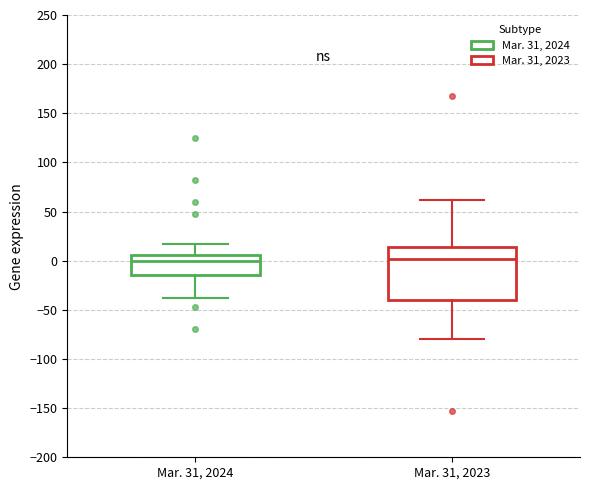

Reading left to right, transcribe this box plot: for each box, give where its median line is, the range the box spans, and where its two whiskers end, as read against the y-axis. The values are not printed on the chart, so give them approximately, as read against the axis.

Mar. 31, 2024: median 0, box -15 to 5, whiskers -40 to 15
Mar. 31, 2023: median 0, box -40 to 15, whiskers -80 to 60